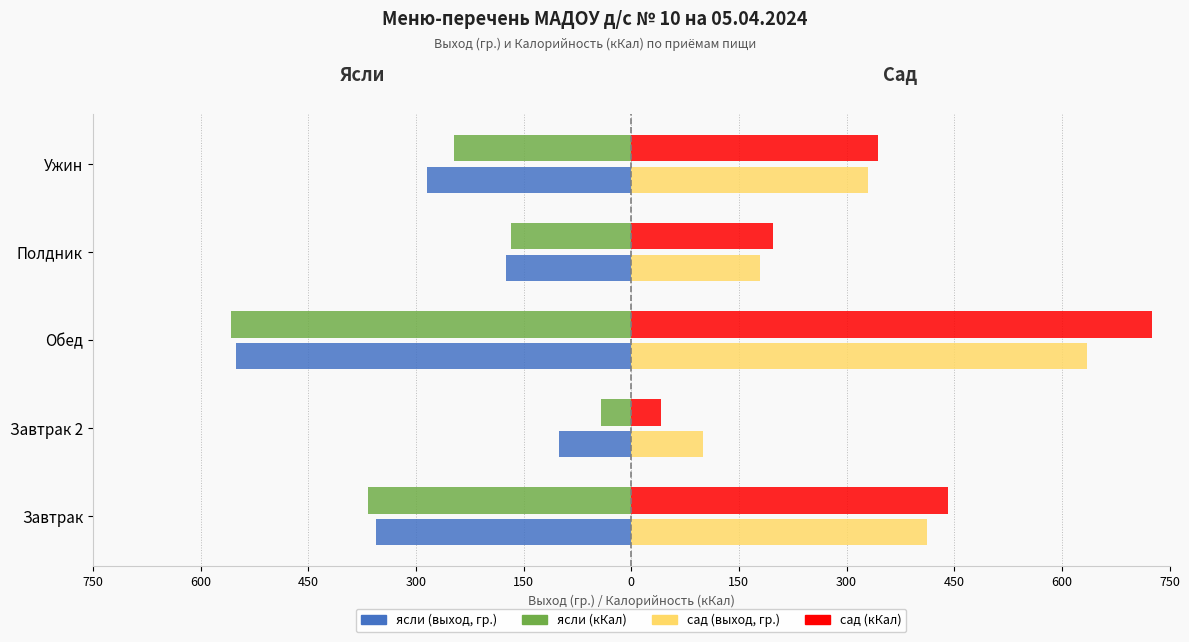

How many distinct data groups are displayed?

4